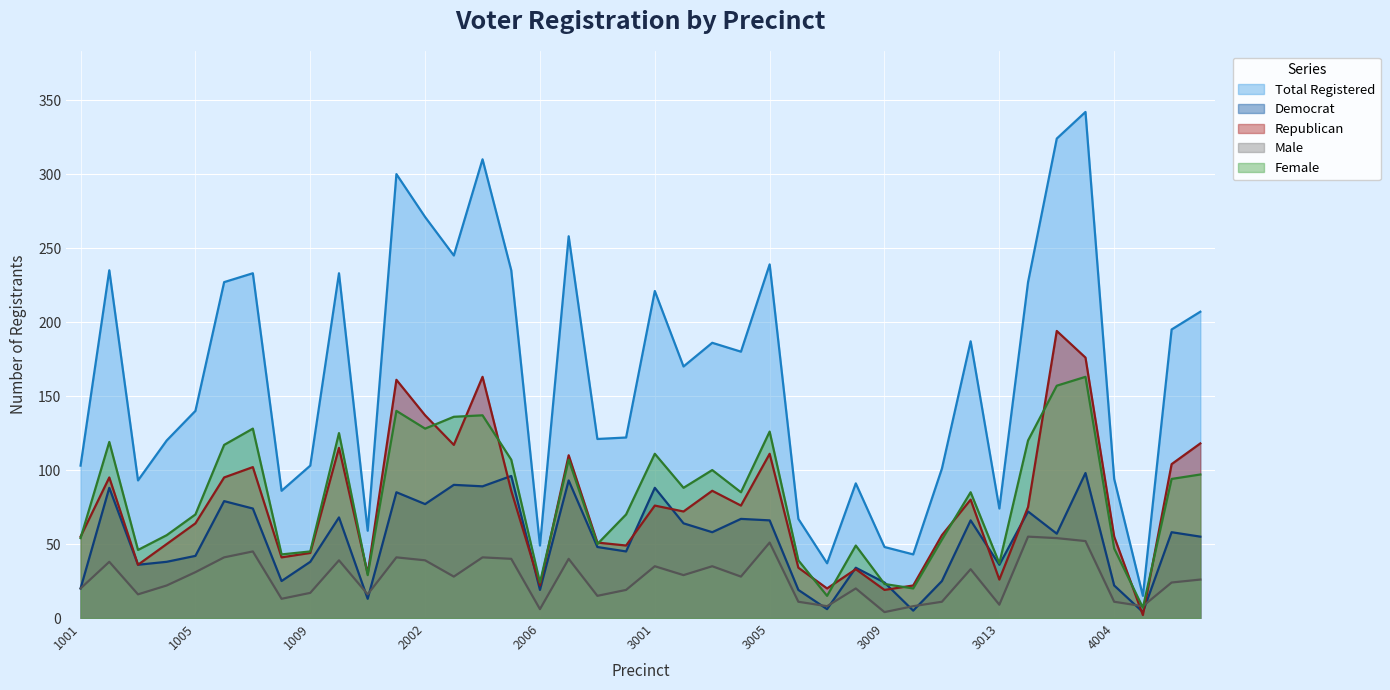

True or false: Female and Republican intersect in this chart.

True